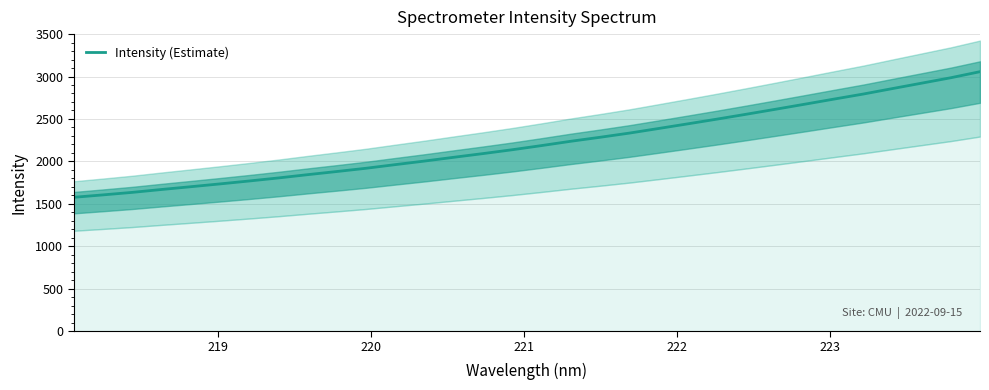

What is the maximum value for Intensity (Estimate)?

3057.2